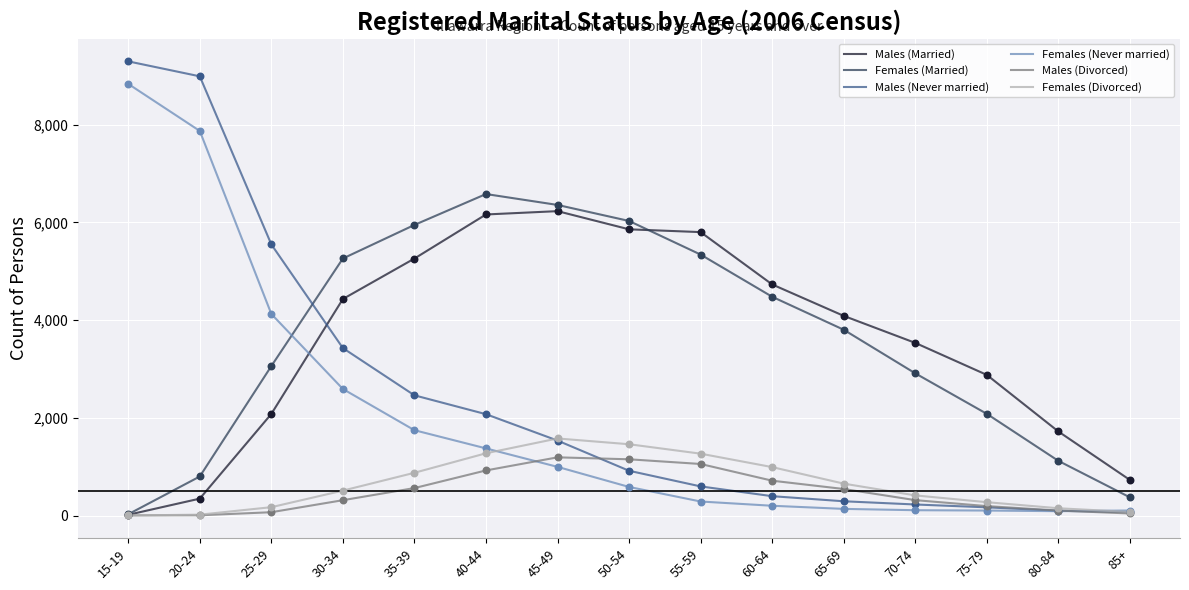

Between 20-24 and 60-64, which series saw the biggest shift?

Males (Never married)